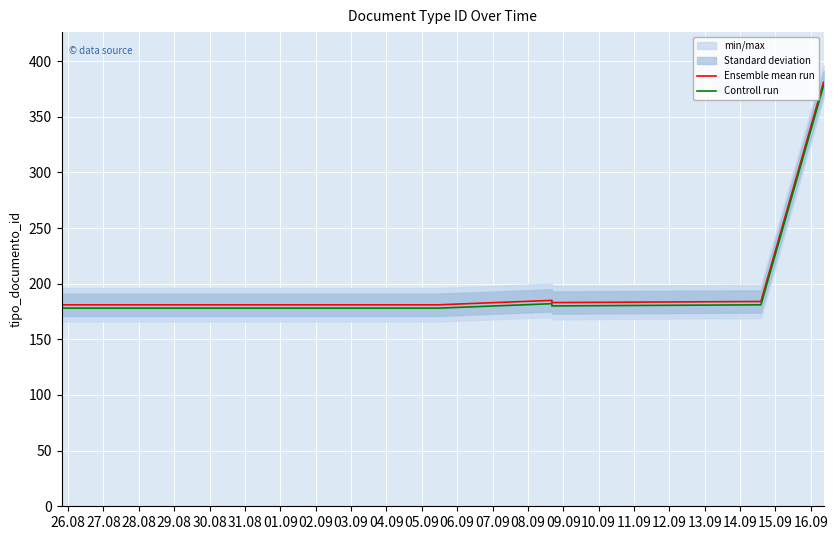

What is the maximum value for Ensemble mean run?

381